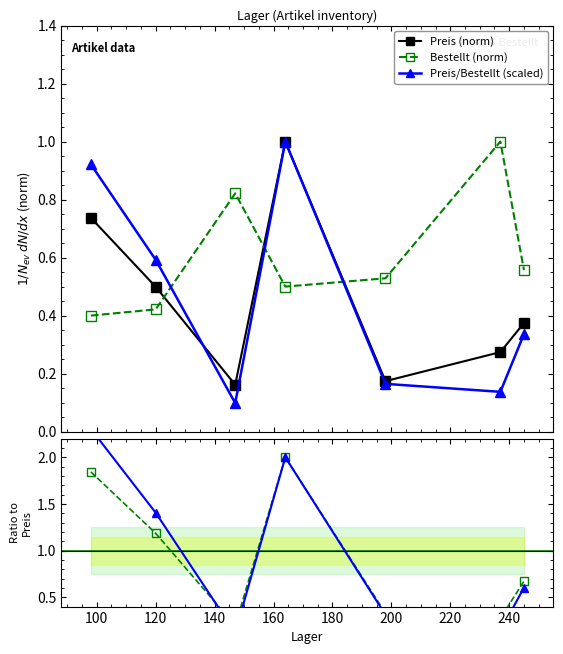

What is the maximum value for Preis (norm)?

1.0